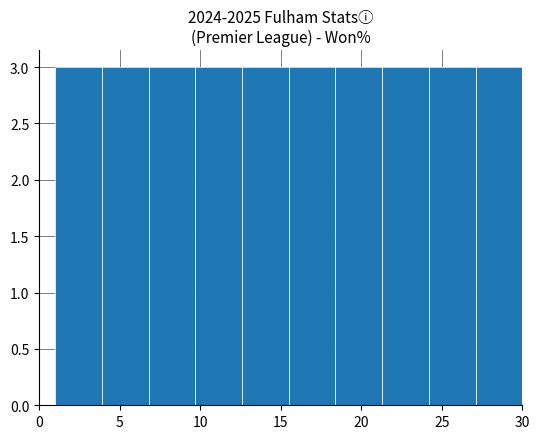

How tall is the bar that spans 18.4 to 21.3 on the x-axis? Neither the bar edges nor the heights are printed on the chart, so give them approximately, as read against the axes.

3